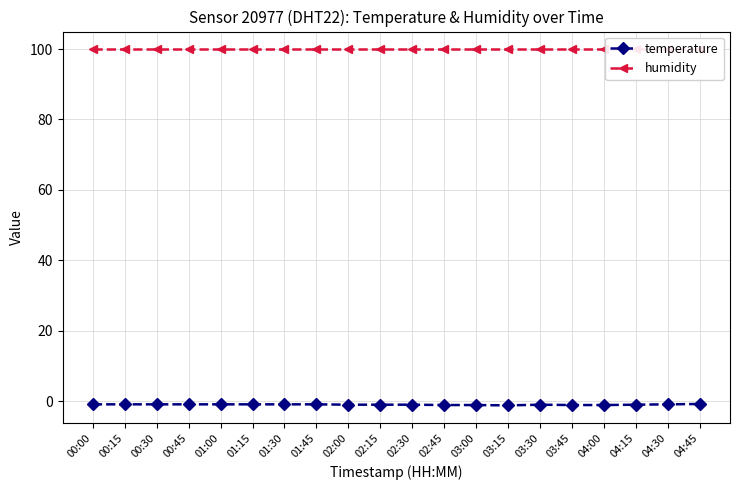

True or false: humidity and temperature cross at least once.

False